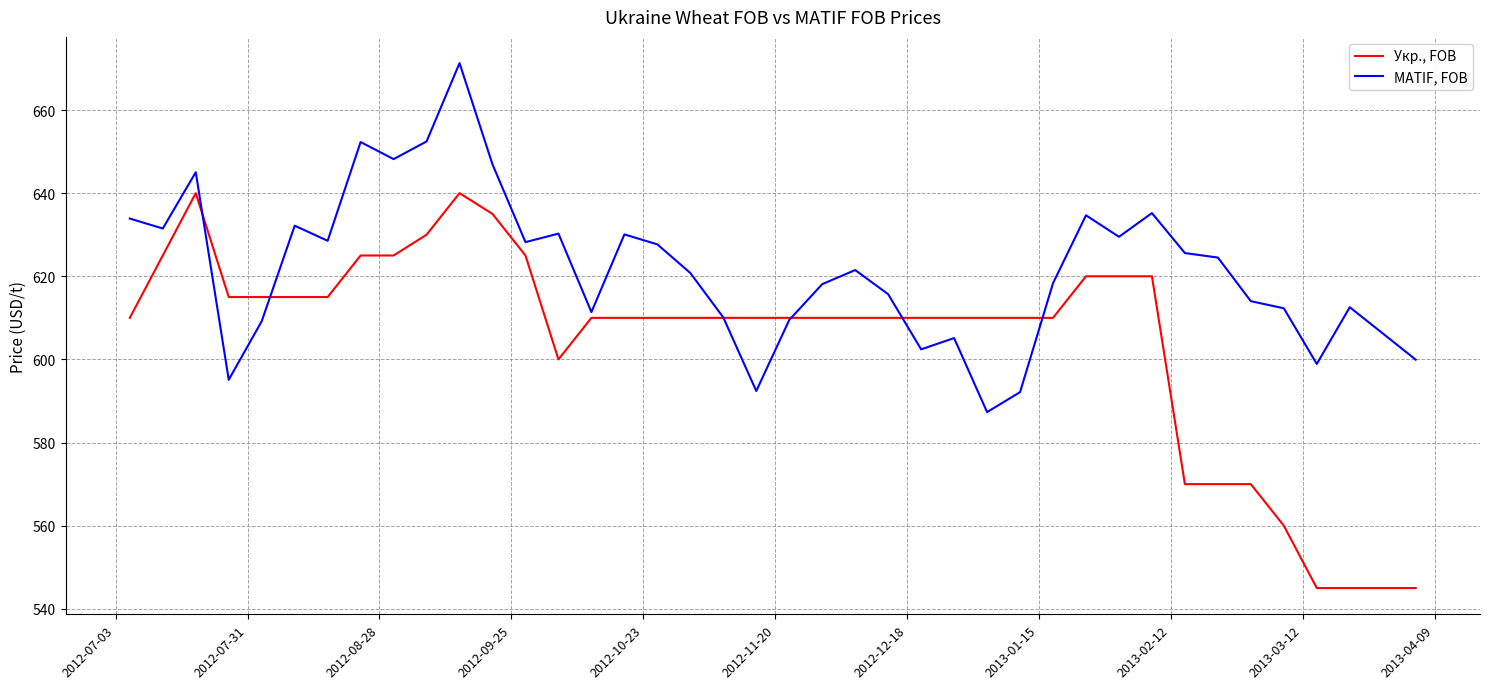

What is the maximum value shown in the chart?

671.3